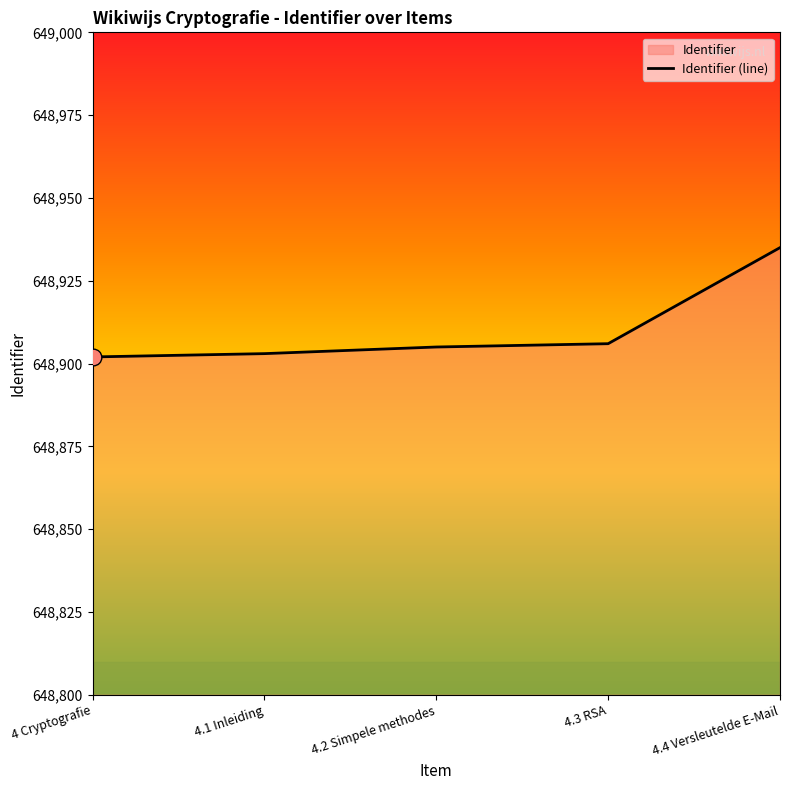

At which category does the chart reach its minimum across all series?

4 Cryptografie